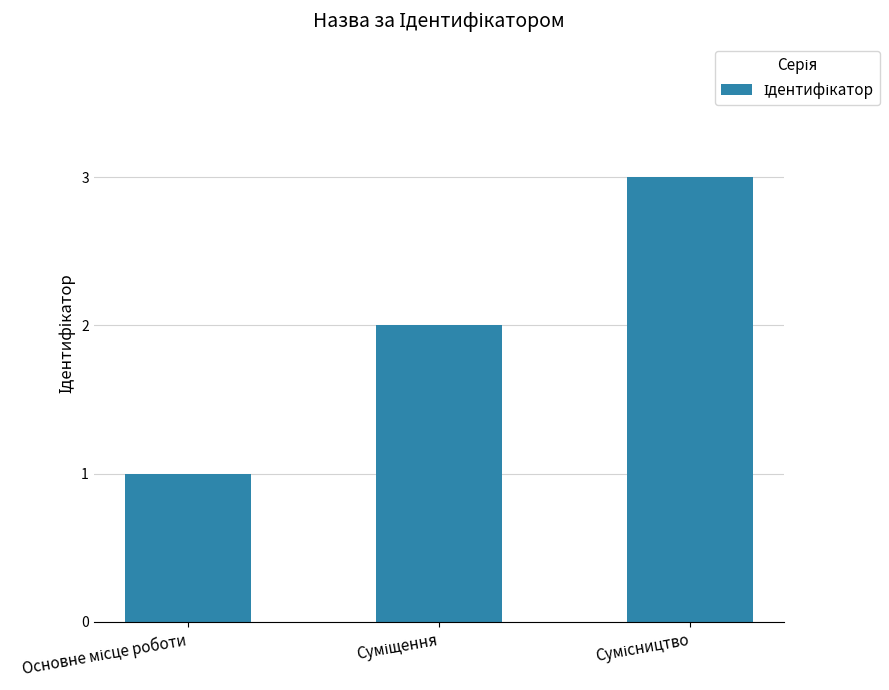

What is the maximum value shown in the chart?

3